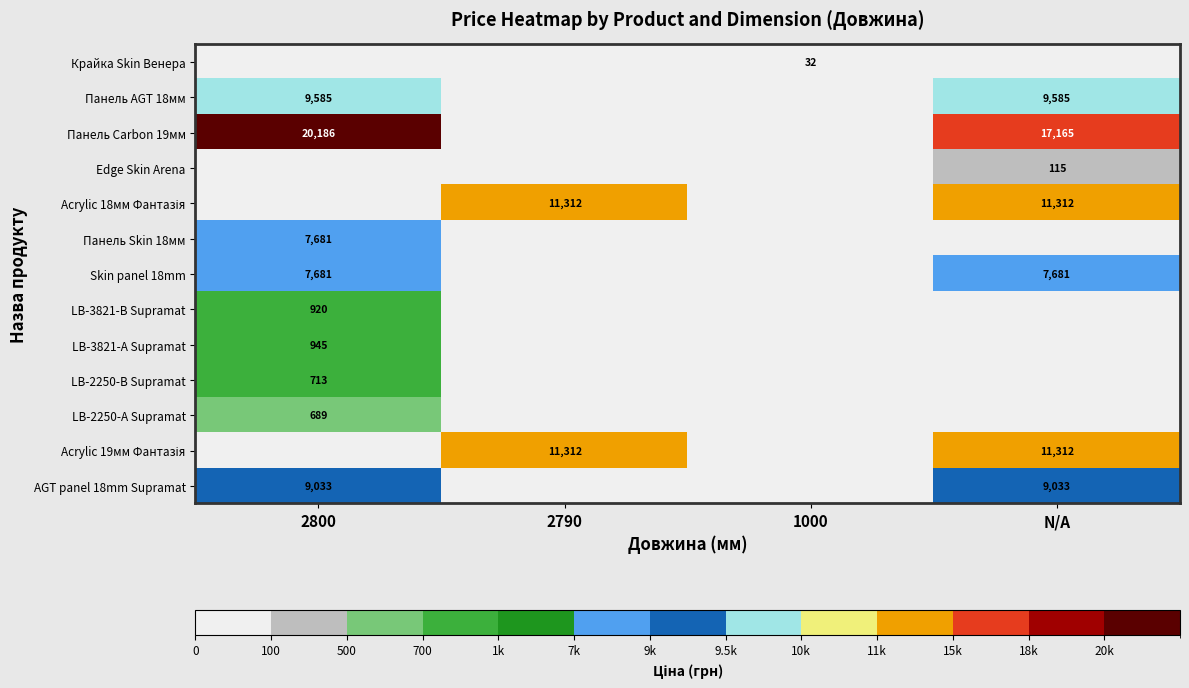

The value of Панель AGT 18мм at 2800 is 4052.2. True or false?

False